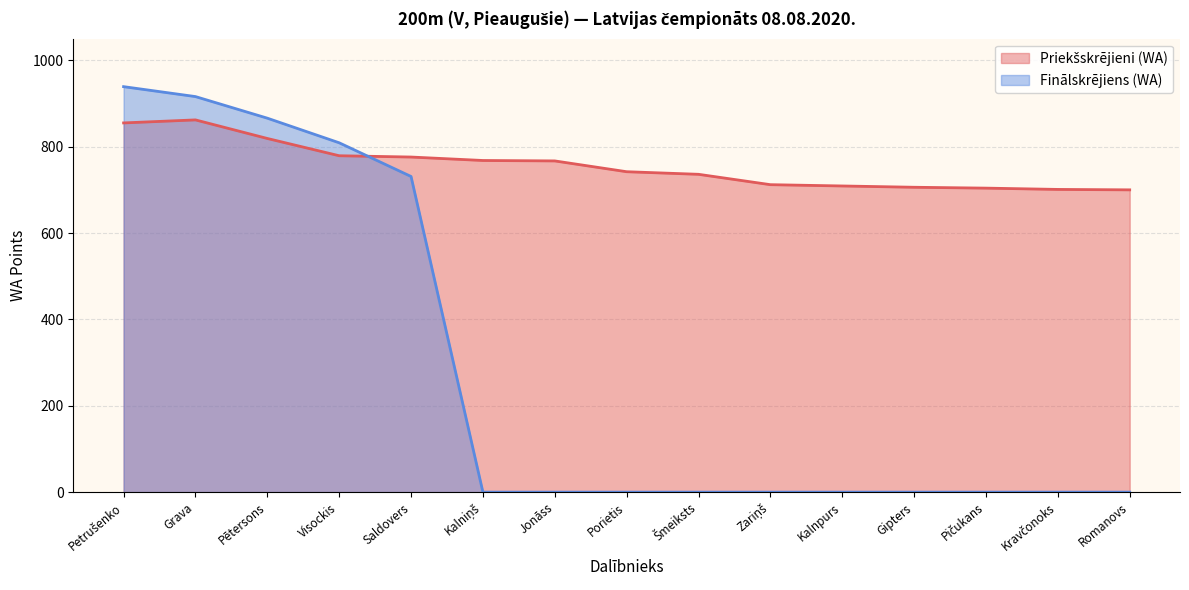

What is the total value across all series at Jonāss?

767